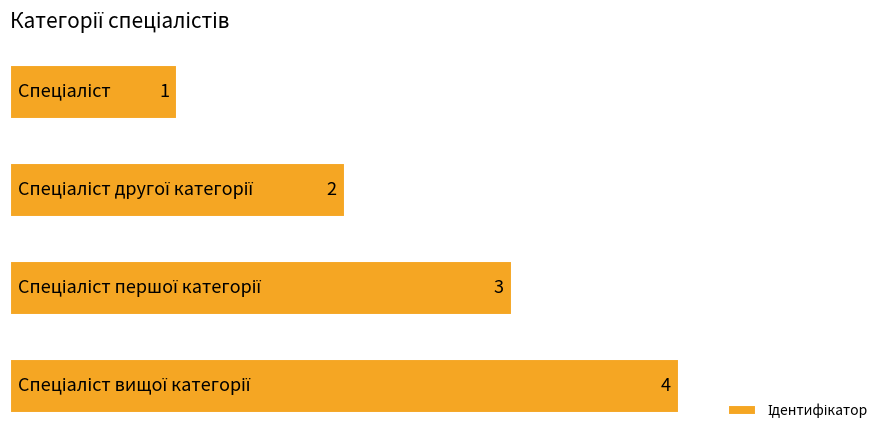

Does the chart contain stacked bars?

No